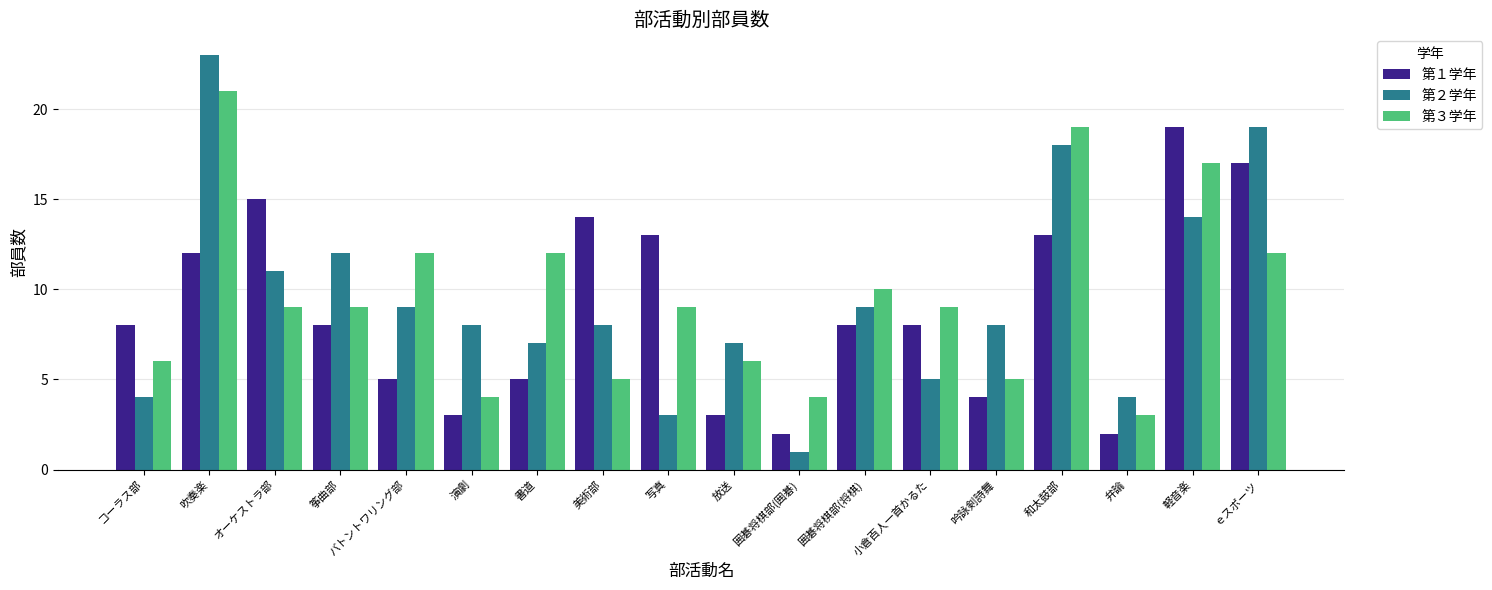

True or false: 第３学年 has a value of 12 at 書道.

True